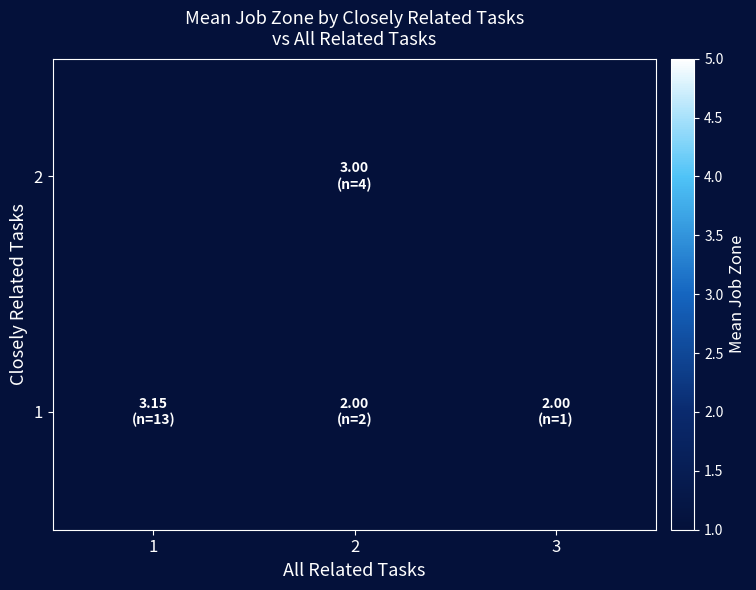

Which has a higher value, 1 or 3?

1